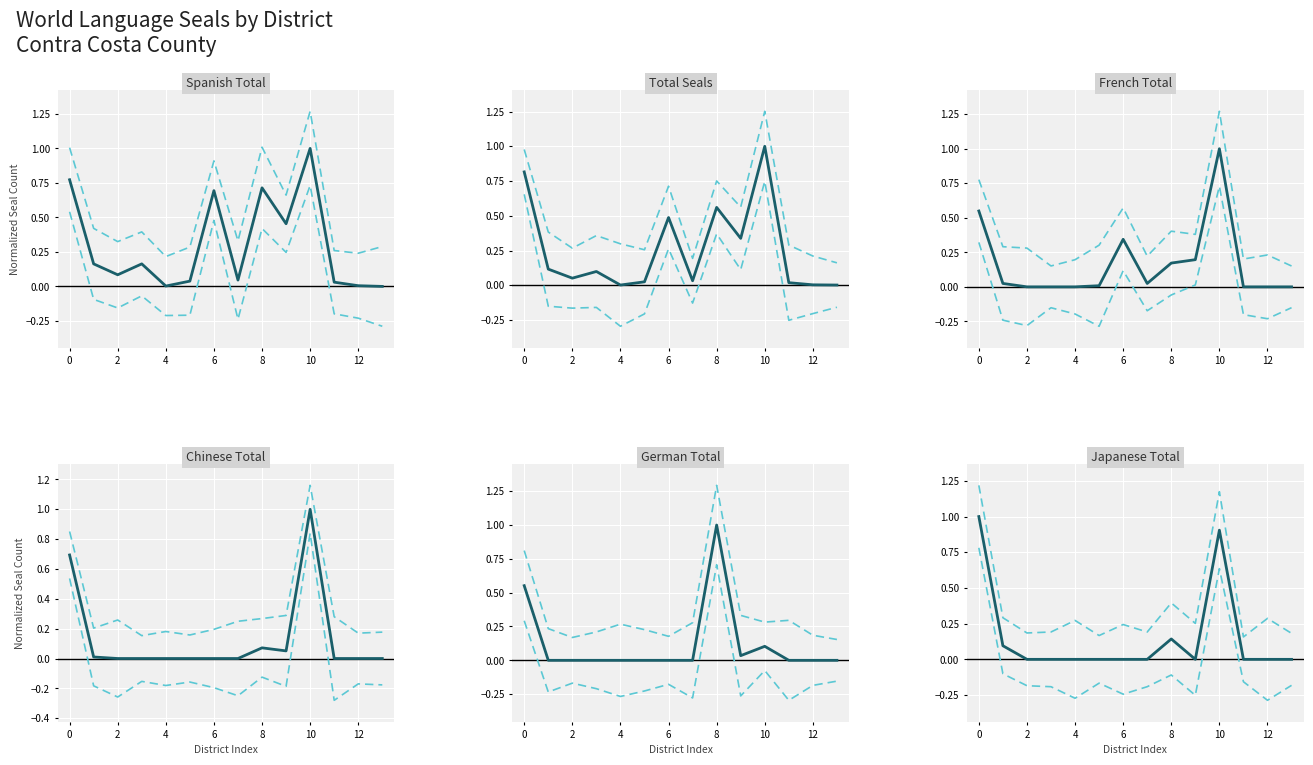

Is it true that Chinese equals 0.1 at 8?

False